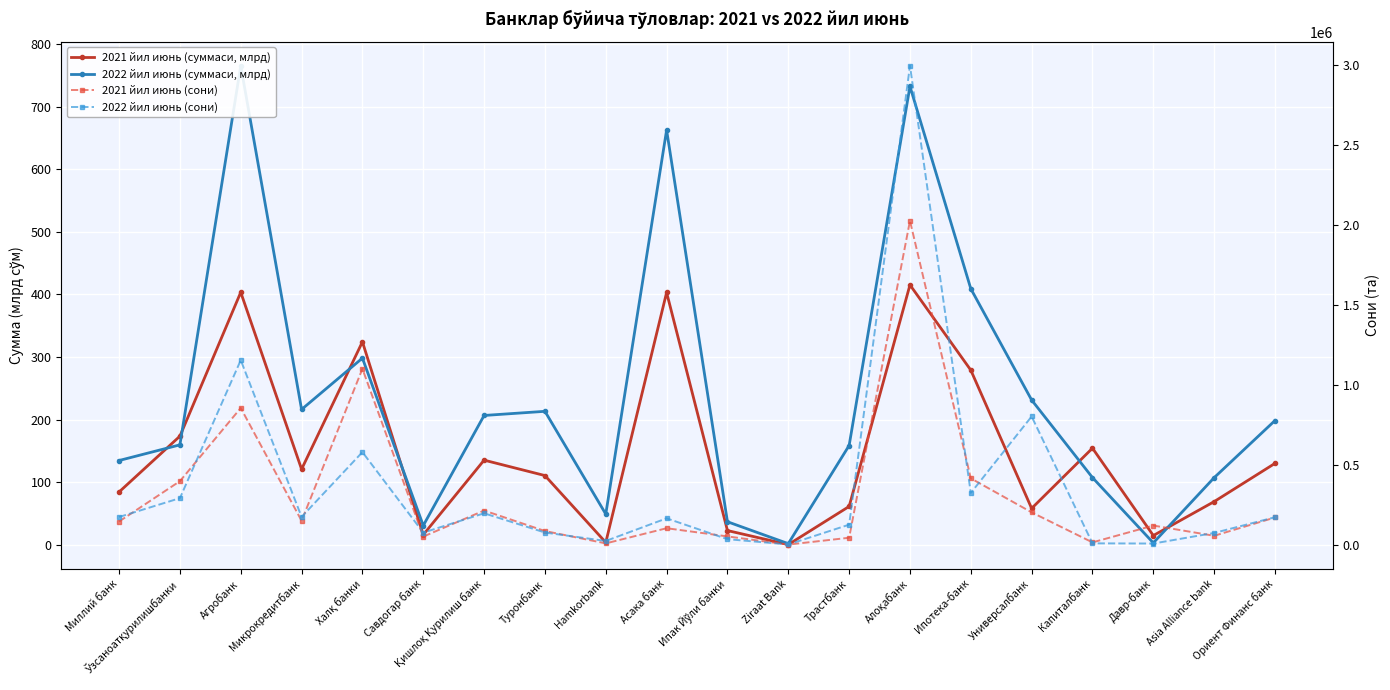

Which series has the largest total across all categories?

2022 йил июнь (сони)